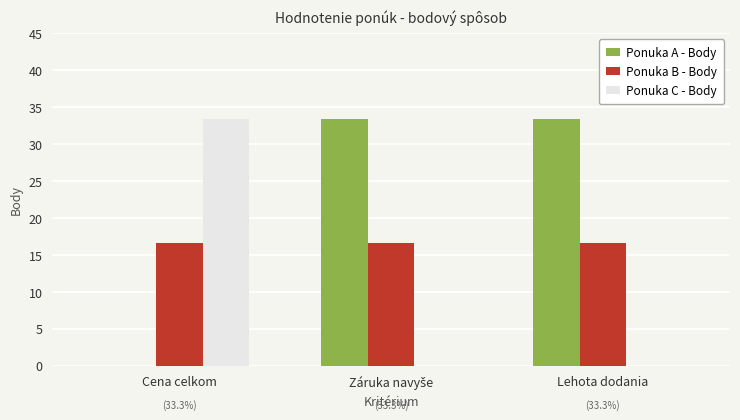

What are all the series names shown in the legend?

Ponuka A - Body, Ponuka B - Body, Ponuka C - Body